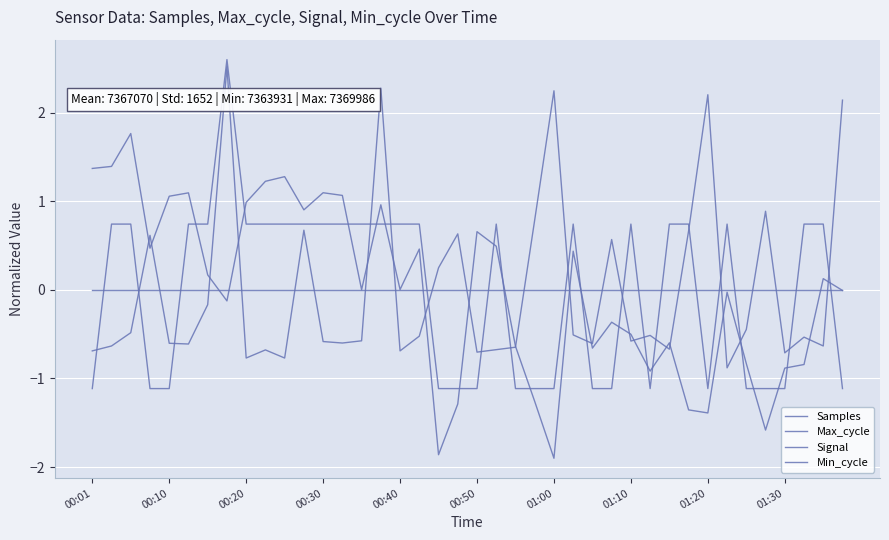

How many lines are shown in the chart?

4